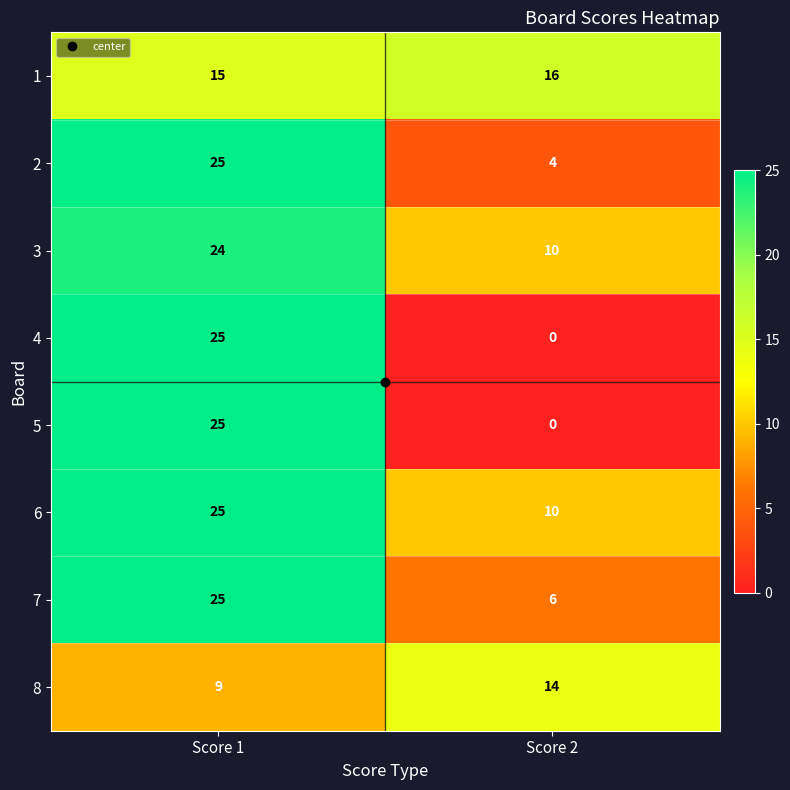

What is the approximate value of 3 at Score 2?

10